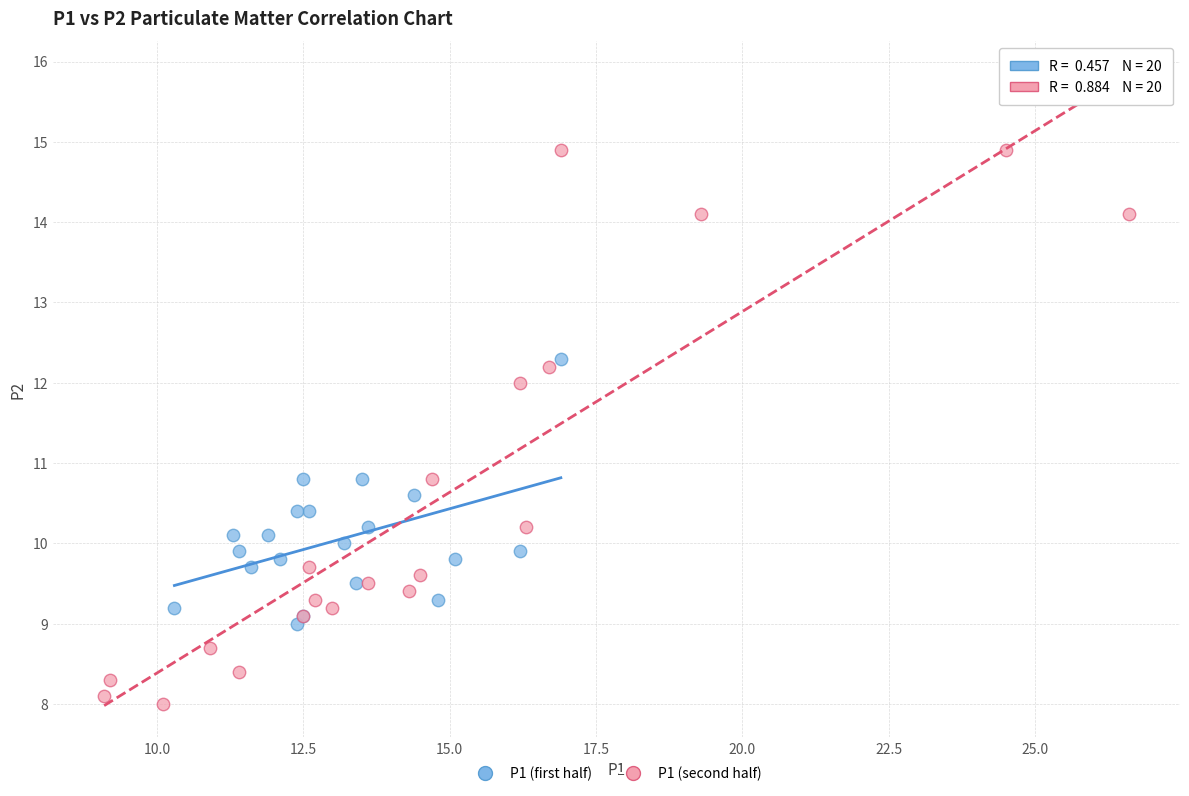

Which series reaches the maximum Y coordinate?

P1 (second half)